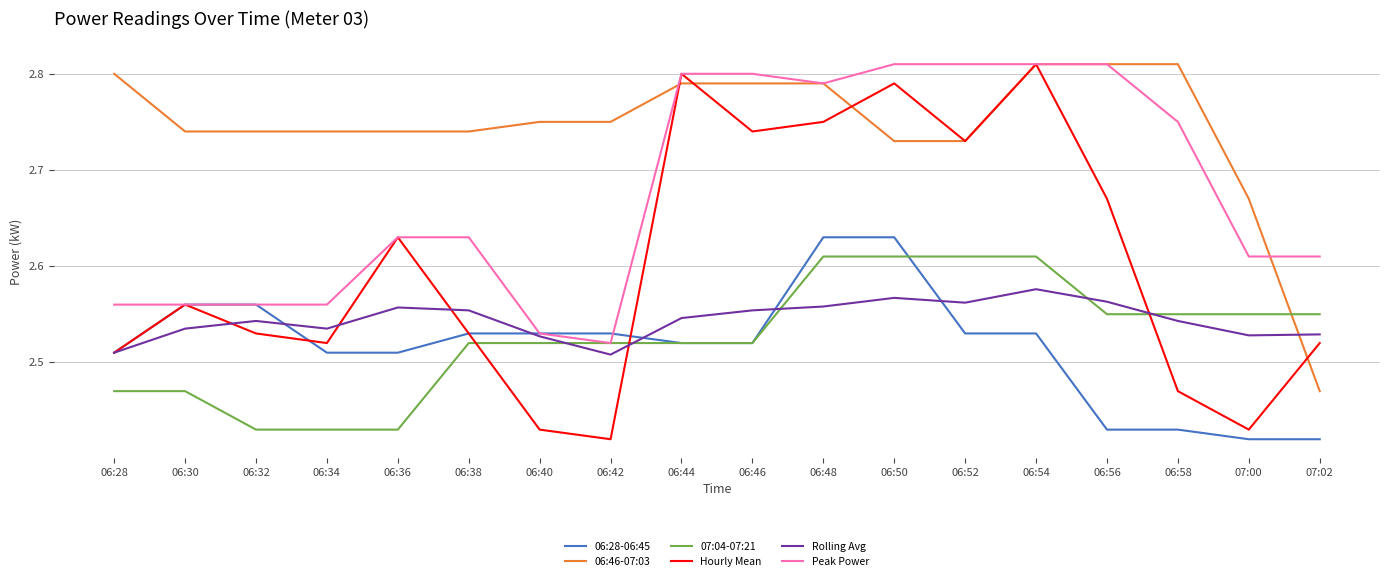

At which label does Hourly Mean reach its peak?

06:54